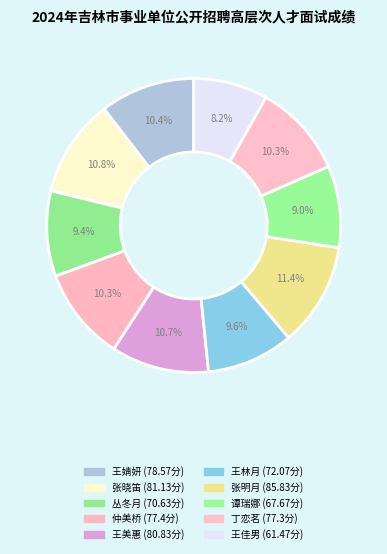

Does any single category account for the majority?

No